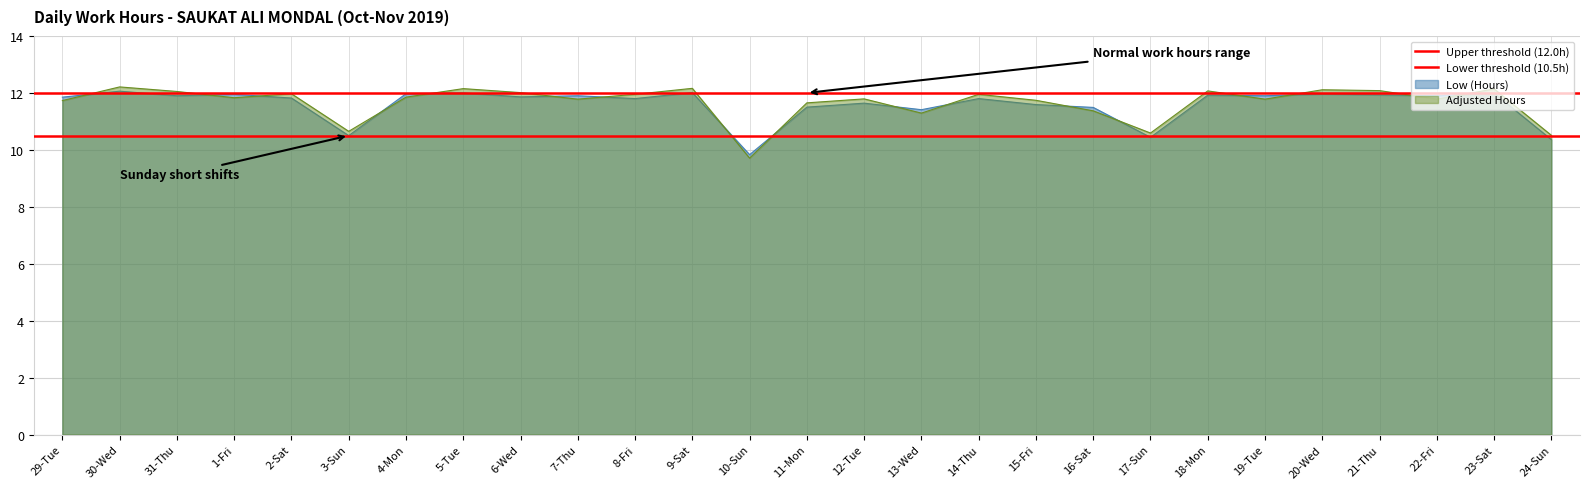

The Upper threshold (12.0h) series shows 12.0 at 30-Wed. True or false?

True